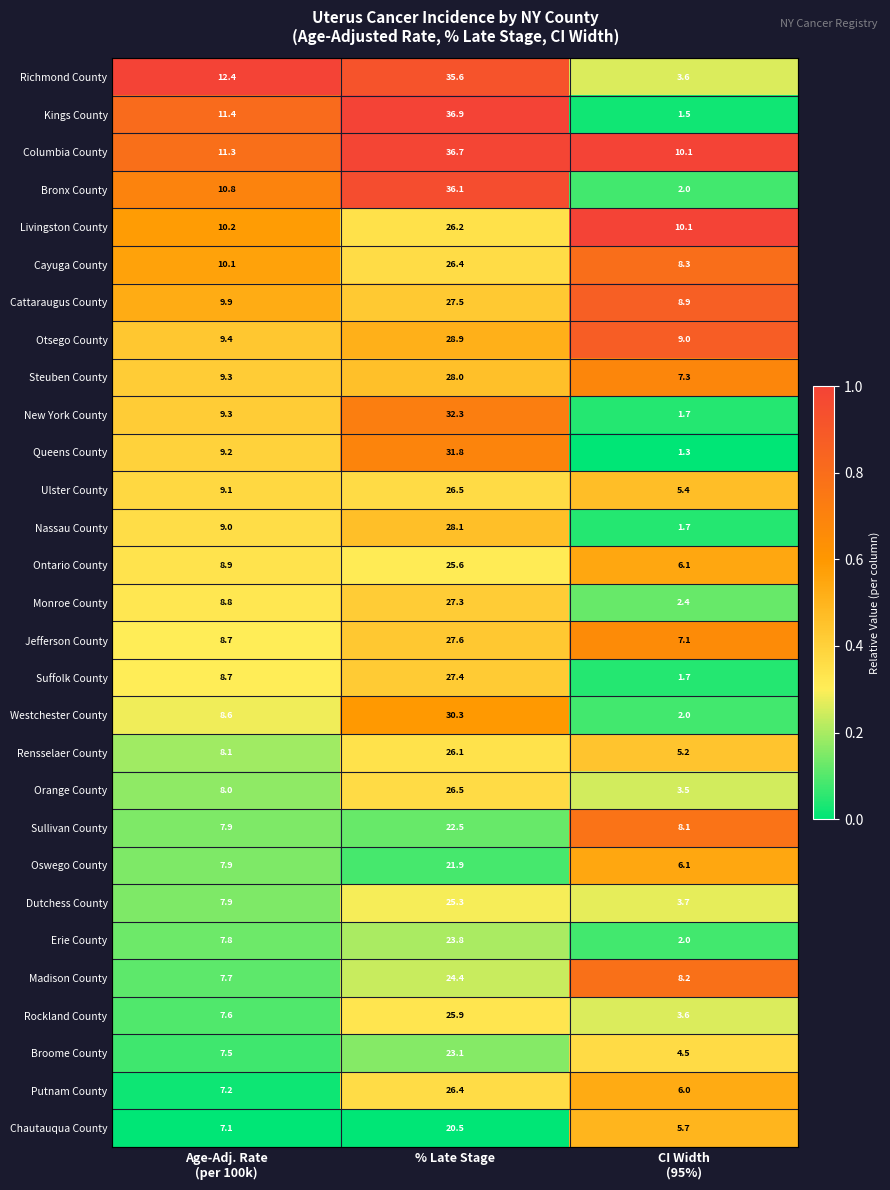

What is the difference between the maximum and minimum values in the Nassau County series?

26.4